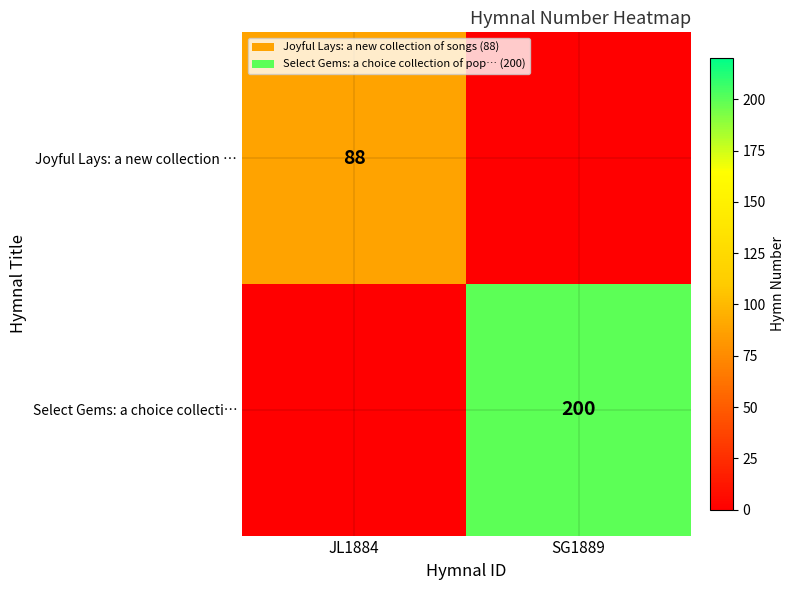

Is the value of Joyful Lays: a new collection … at JL1884 greater than the value of Select Gems: a choice collecti… at SG1889?

No